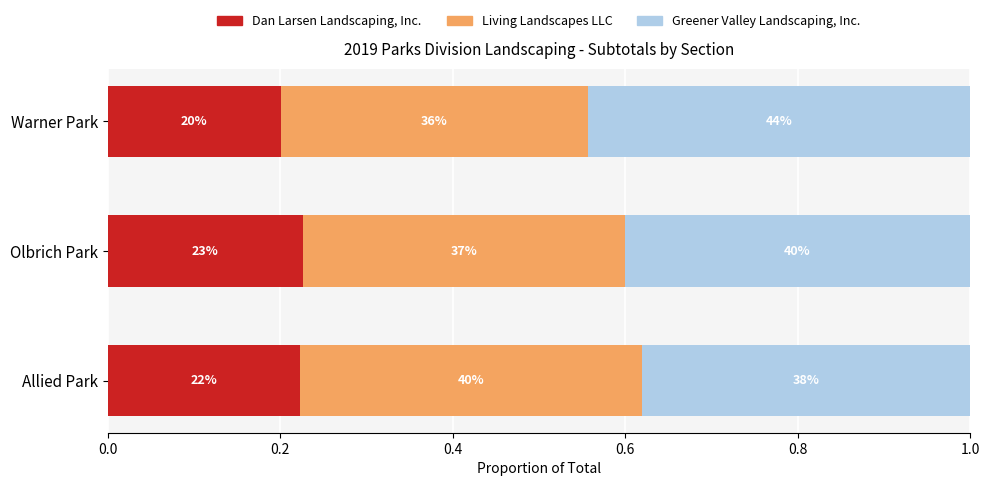

What are all the series names shown in the legend?

Dan Larsen Landscaping, Inc., Living Landscapes LLC, Greener Valley Landscaping, Inc.